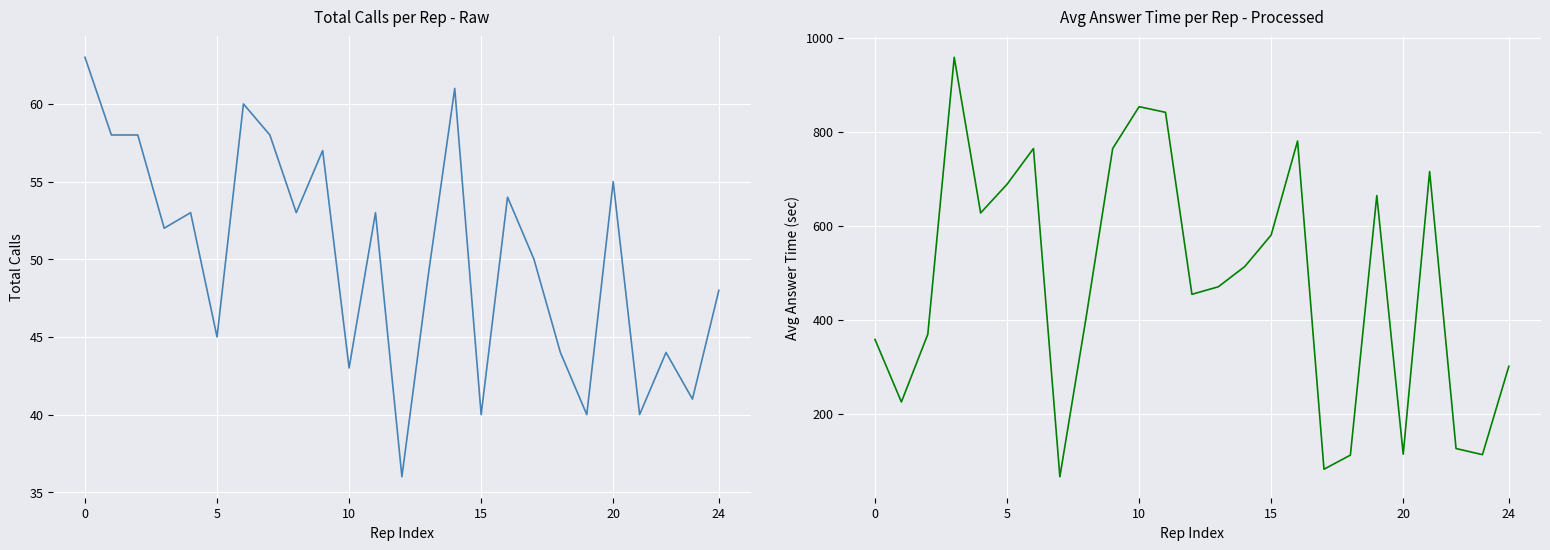

At how many categories does at least one series exceed 873?

1